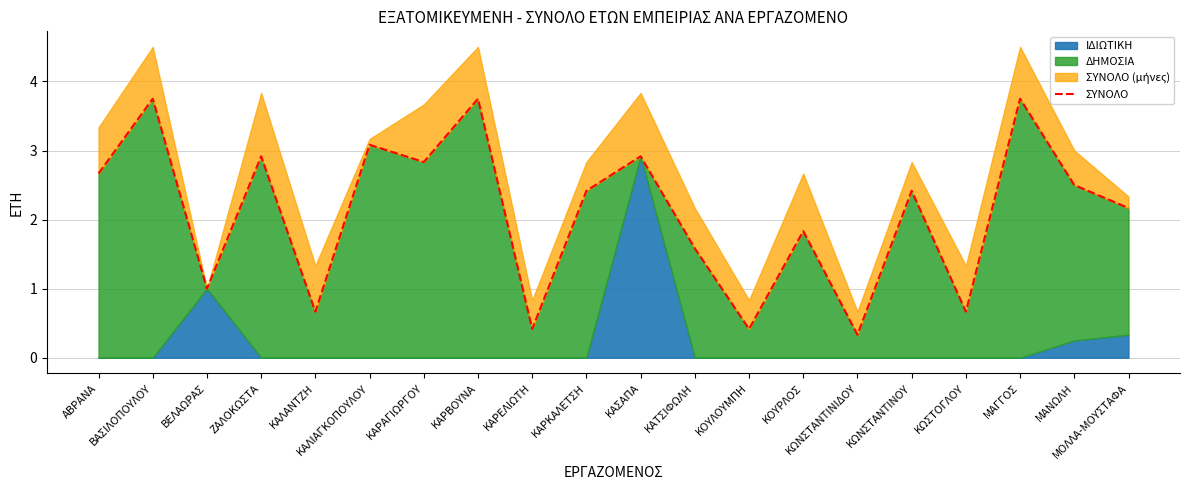

Where is the data nearest to the value 2?

ΚΟΥΡΛΟΣ